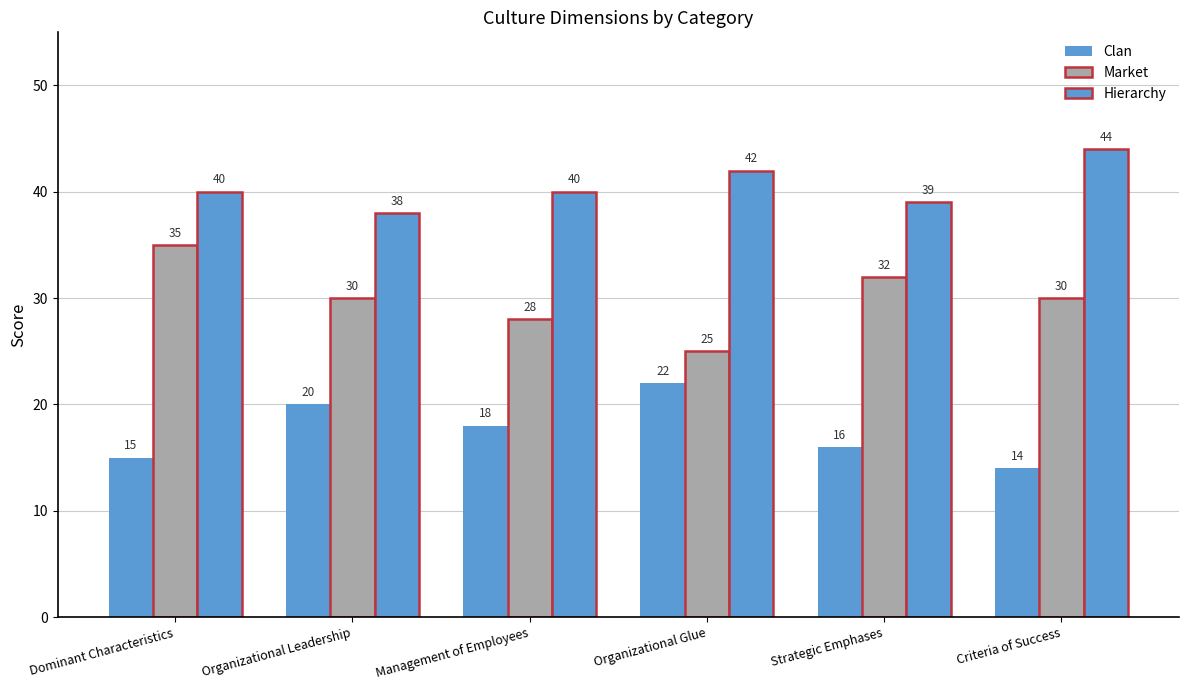

What is the label of the 3rd bar from the left?

Management of Employees